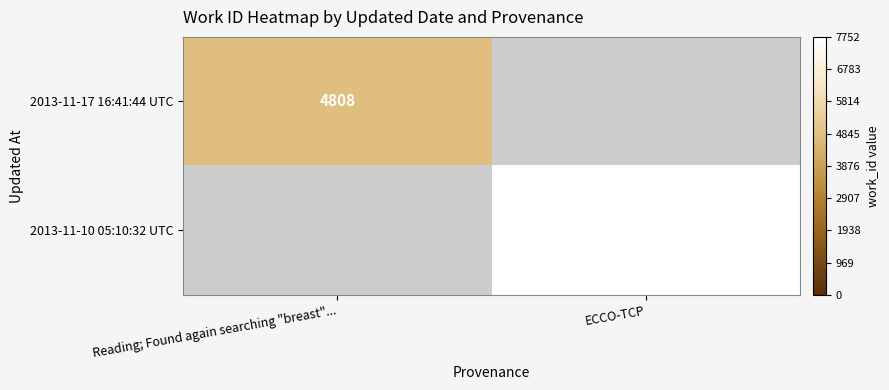

The 2013-11-17 16:41:44 UTC series shows 7598 at Reading; Found again searching "breast".... True or false?

False